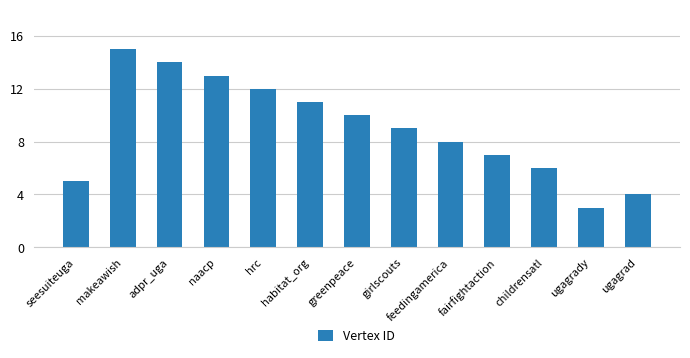

Reading right to left, list all the values displayed in this chart.

ugagrad=4	ugagrady=3	childrensatl=6	fairfightaction=7	feedingamerica=8	girlscouts=9	greenpeace=10	habitat_org=11	hrc=12	naacp=13	adpr_uga=14	makeawish=15	seesuiteuga=5